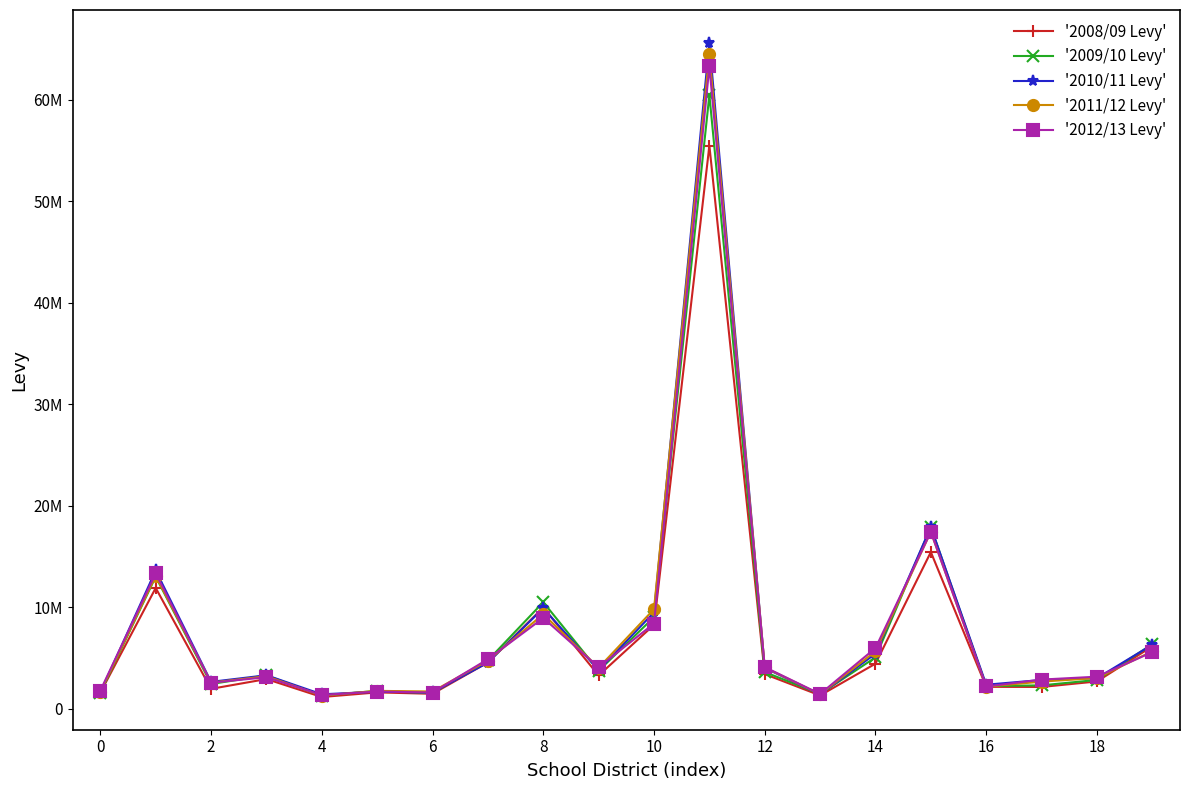

Does the chart have visible grid lines?

No